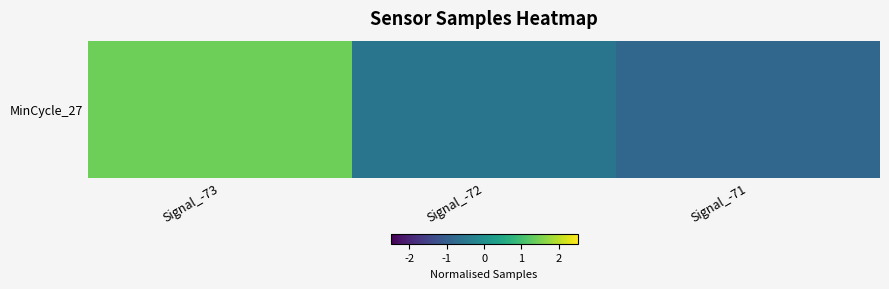

Which has a higher value, Signal_-72 or Signal_-71?

Signal_-72